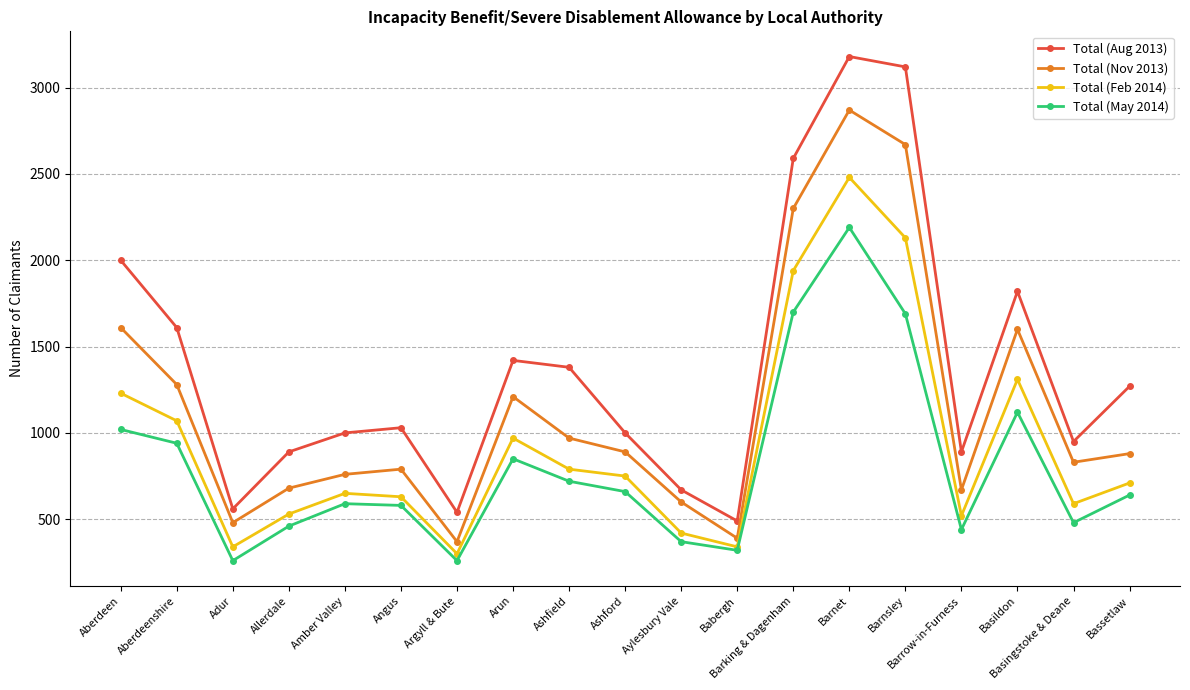

What is the sum of all Total (Feb 2014) values?

17700